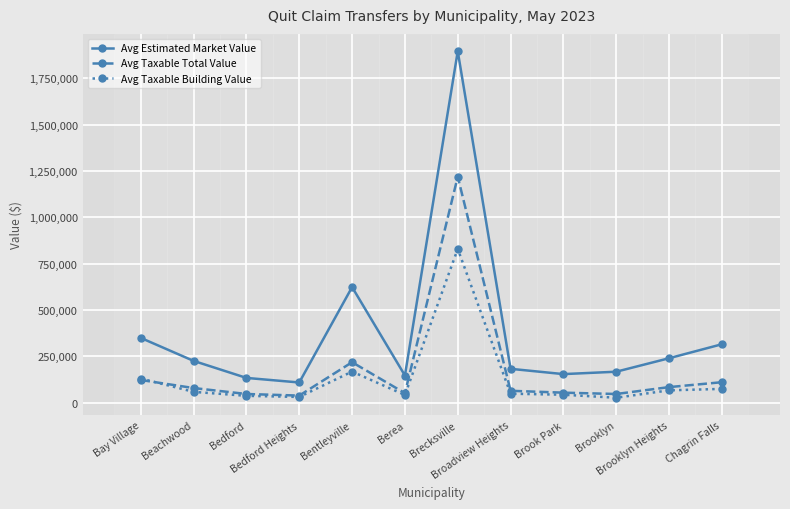

What is the total value across all series at Brook Park?

250653